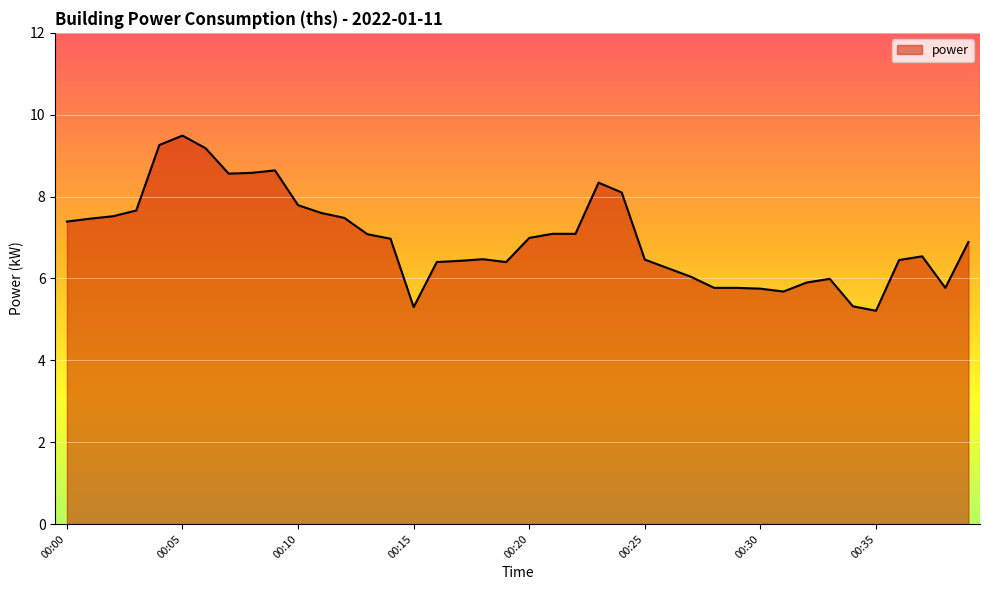

What is the smallest value displayed?

5.2